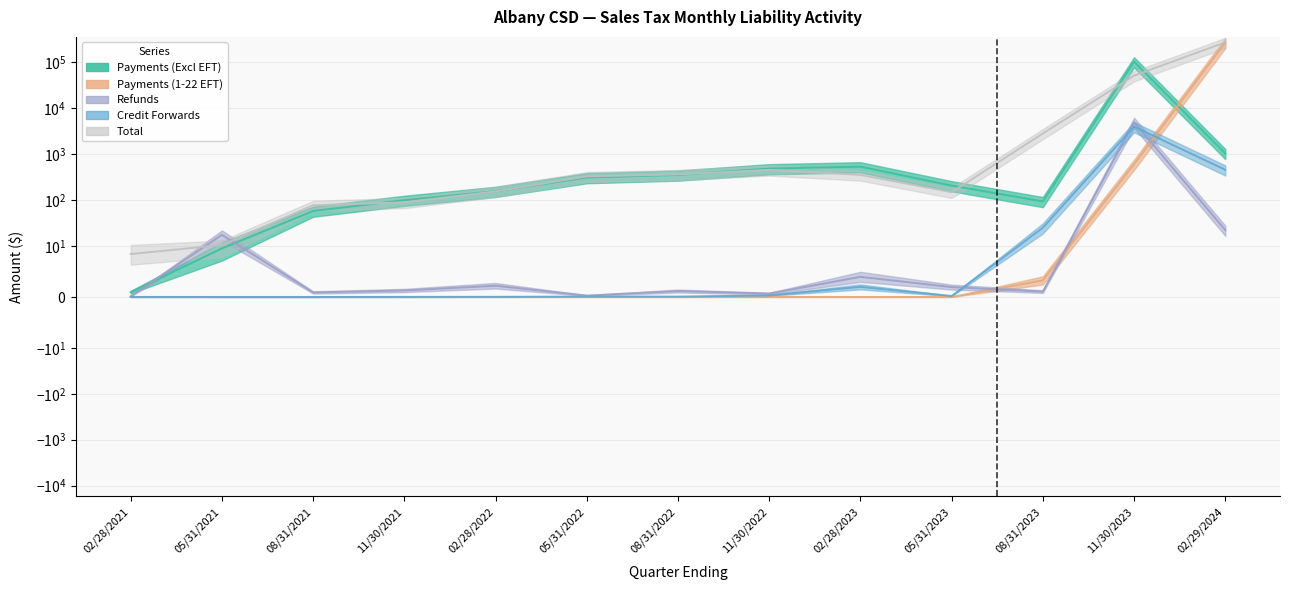

Does the chart display data point markers on the line(s)?

No